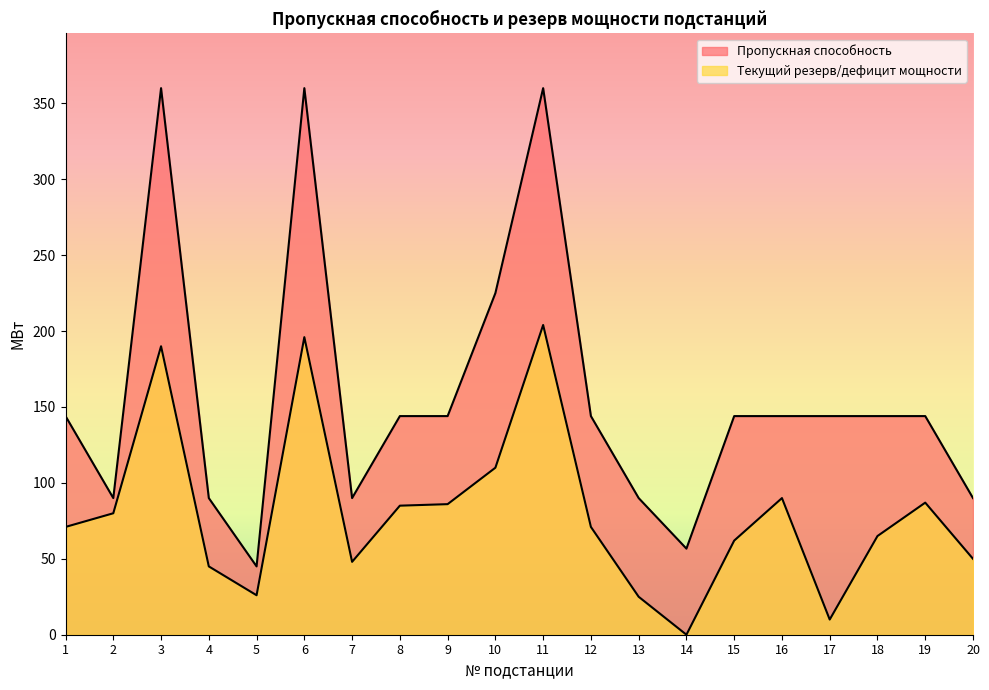

Which series changed the most between 7 and 13?

Текущий резерв/дефицит мощности